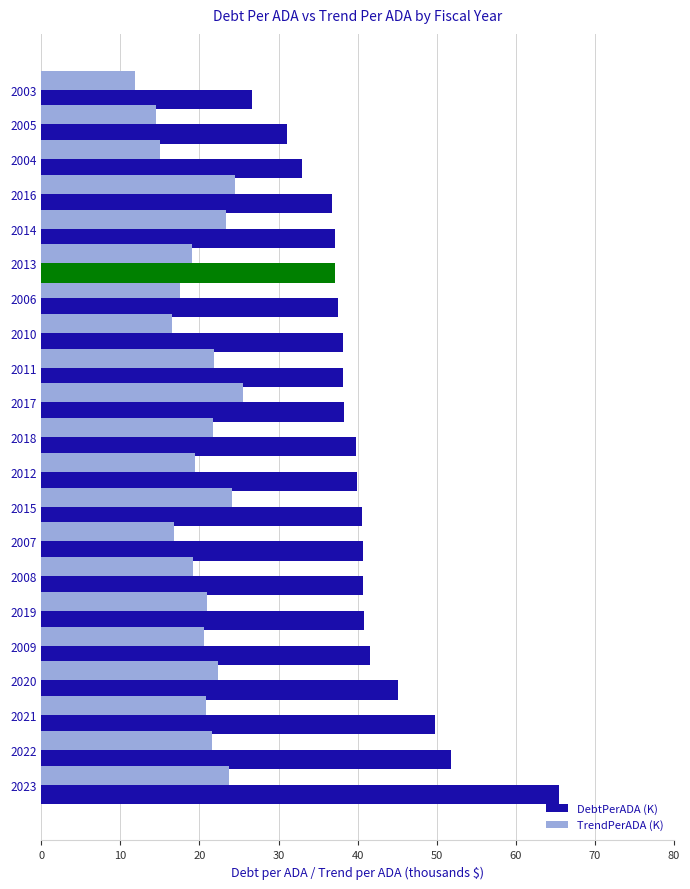

Reading left to right, extract all data points from this chart.

DebtPerADA (K): 65.5	51.9	49.8	45.1	41.6	40.7	40.7	40.6	40.5	40.0	39.8	38.2	38.1	38.1	37.5	37.2	37.1	36.7	33.0	31.1	26.7
TrendPerADA (K): 23.7	21.6	20.9	22.3	20.6	20.9	19.2	16.7	24.2	19.5	21.7	25.5	21.8	16.5	17.6	19.1	23.4	24.5	15.0	14.5	11.8